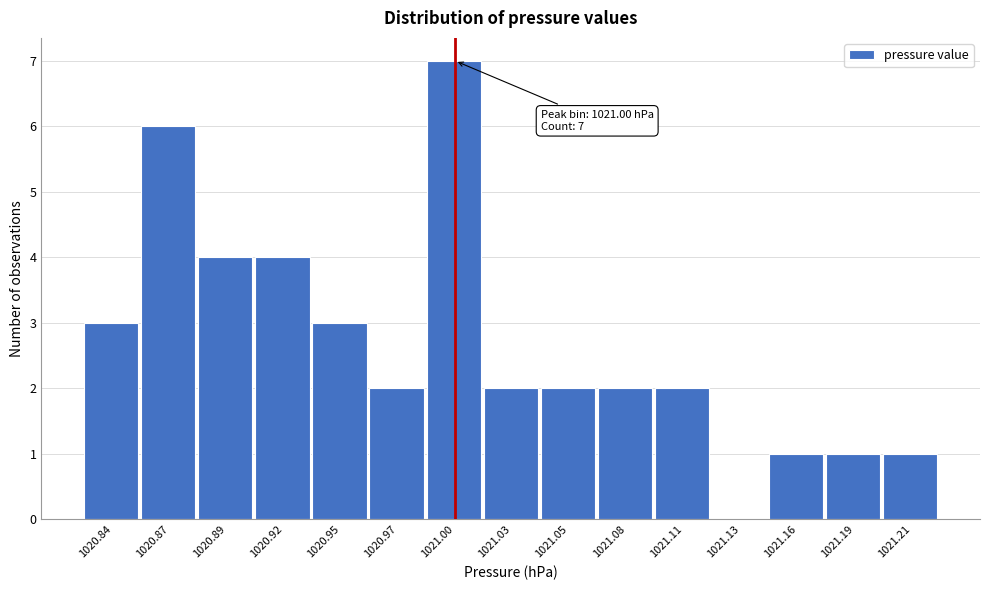

Reading right to left, list all the values displayed in this chart.

1021.21=1	1021.19=1	1021.16=1	1021.13=0	1021.11=2	1021.08=2	1021.05=2	1021.03=2	1021.00=7	1020.97=2	1020.95=3	1020.92=4	1020.89=4	1020.87=6	1020.84=3